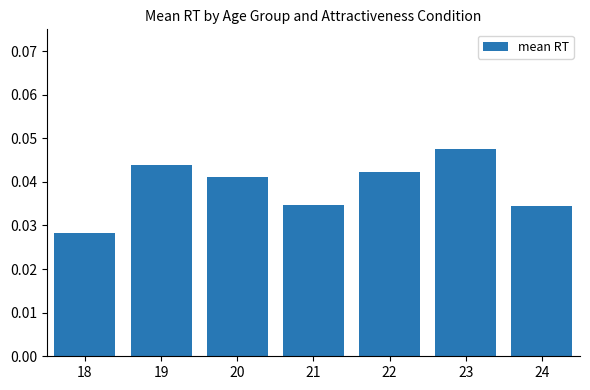

The value at 21 is 0.1. True or false?

False